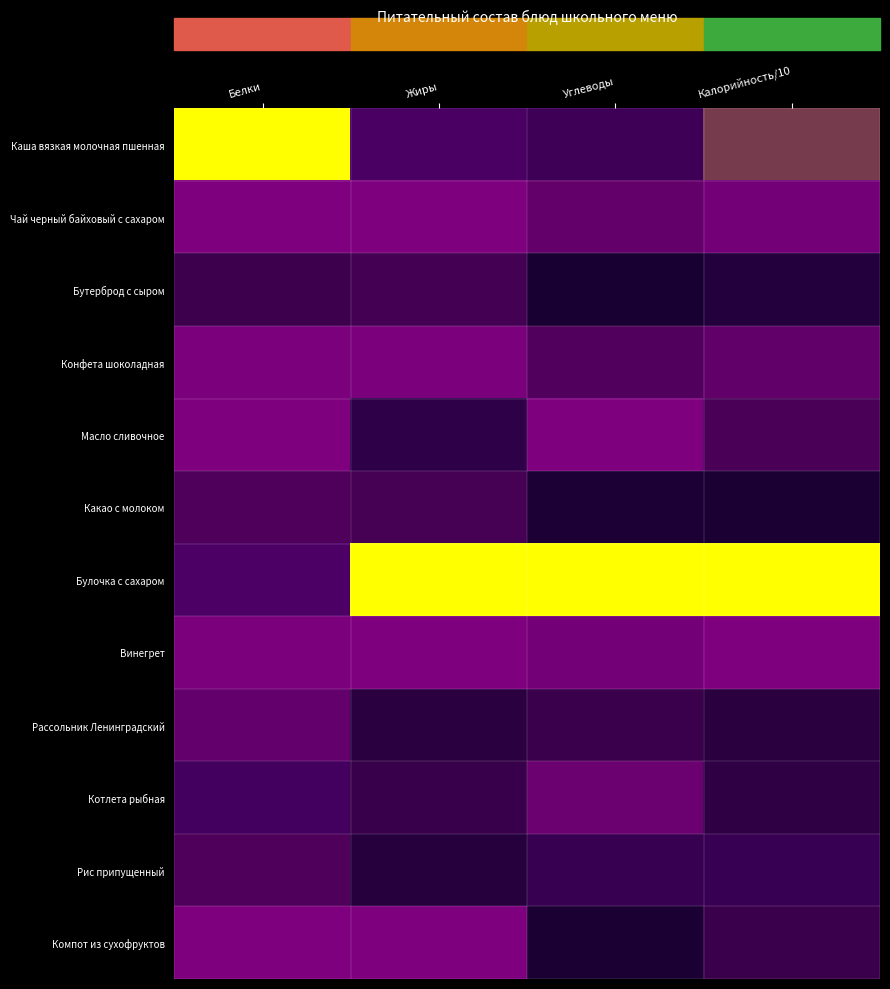

At how many categories does at least one series exceed 0?

4